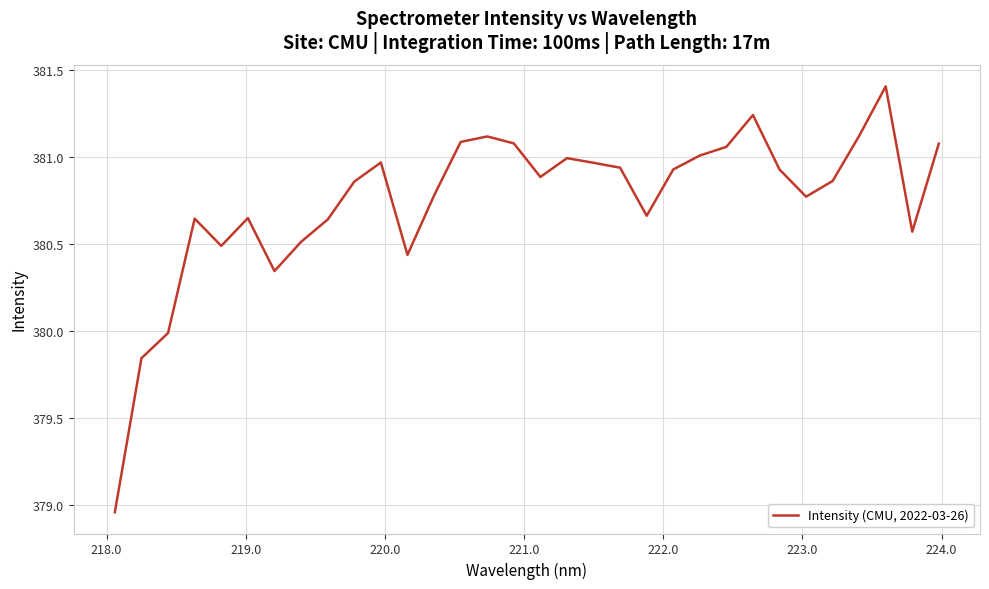

What is the difference between the maximum and minimum values?

2.5